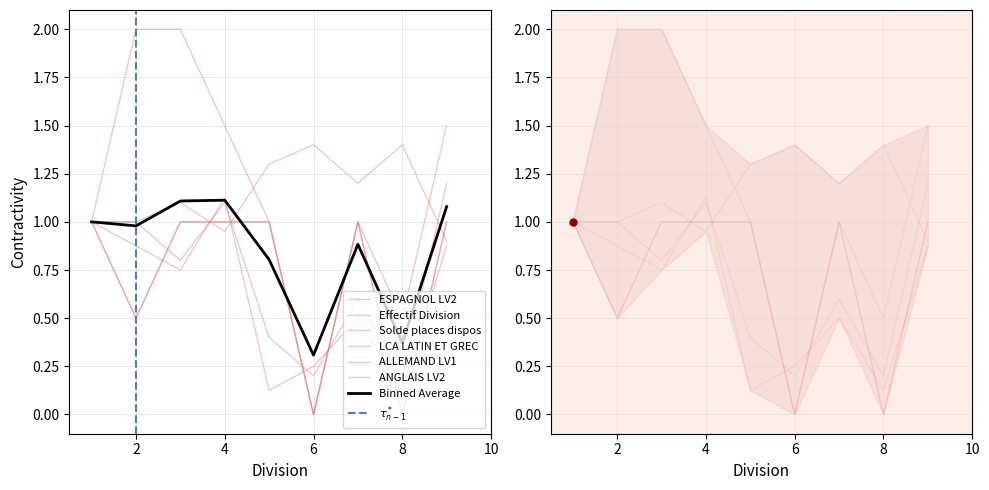

How many lines are shown in the chart?

6